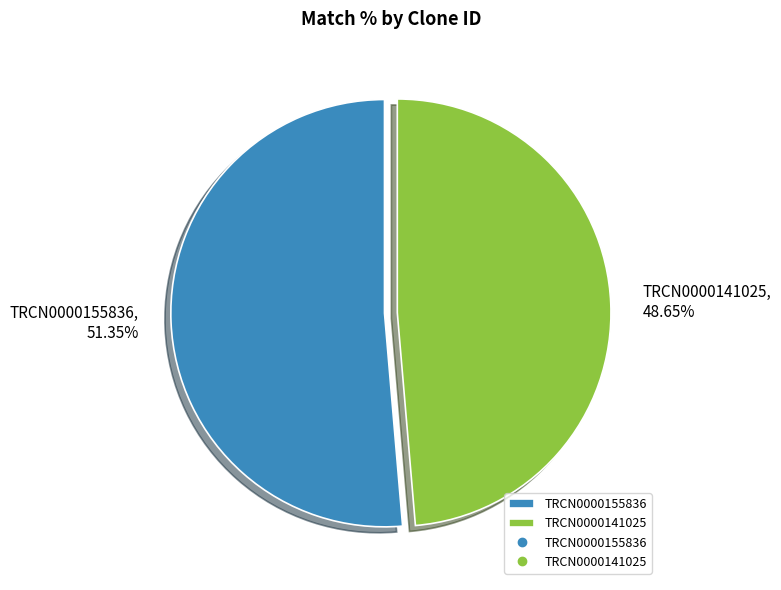

Which category has the biggest portion of the pie?

TRCN0000155836